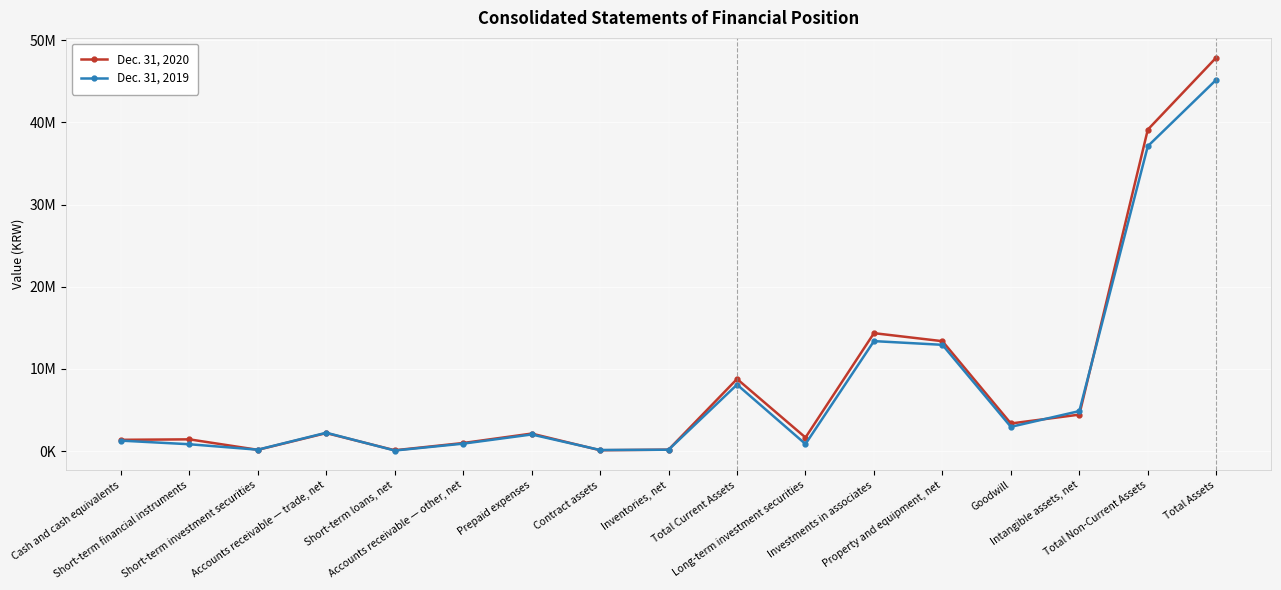

Reading left to right, extract all data points from this chart.

Dec. 31, 2020: Cash and cash equivalents=1369653	Short-term financial instruments=1426952	Short-term investment securities=150392	Accounts receivable — trade, net=2188893	Short-term loans, net=97464	Accounts receivable — other, net=979044	Prepaid expenses=2128349	Contract assets=100606	Inventories, net=171443	Total Current Assets=8775086	Long-term investment securities=1648837	Investments in associates=14354113	Property and equipment, net=13377077	Goodwill=3357524	Intangible assets, net=4436194	Total Non-Current Assets=39131871	Total Assets=47906957
Dec. 31, 2019: Cash and cash equivalents=1270824	Short-term financial instruments=830647	Short-term investment securities=166666	Accounts receivable — trade, net=2230979	Short-term loans, net=66123	Accounts receivable — other, net=903509	Prepaid expenses=2018690	Contract assets=127499	Inventories, net=162882	Total Current Assets=8088507	Long-term investment securities=857215	Investments in associates=13385264	Property and equipment, net=12933460	Goodwill=2949530	Intangible assets, net=4866092	Total Non-Current Assets=37113861	Total Assets=45202368